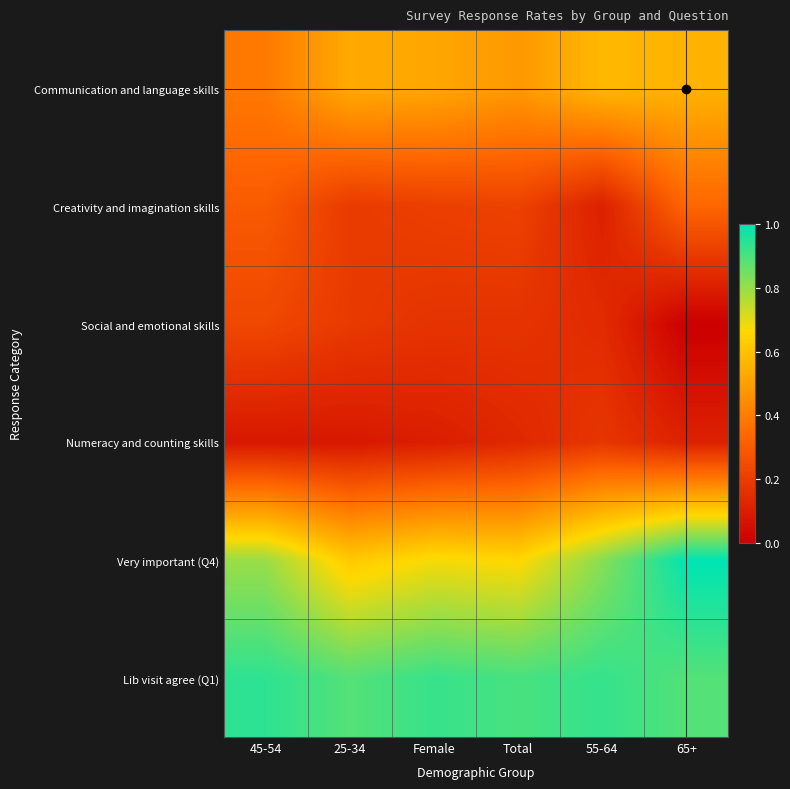

List the series in order of their peak value, lowest first.

Numeracy and counting skills, Social and emotional skills, Creativity and imagination skills, Communication and language skills, Lib visit agree (Q1), Very important (Q4)